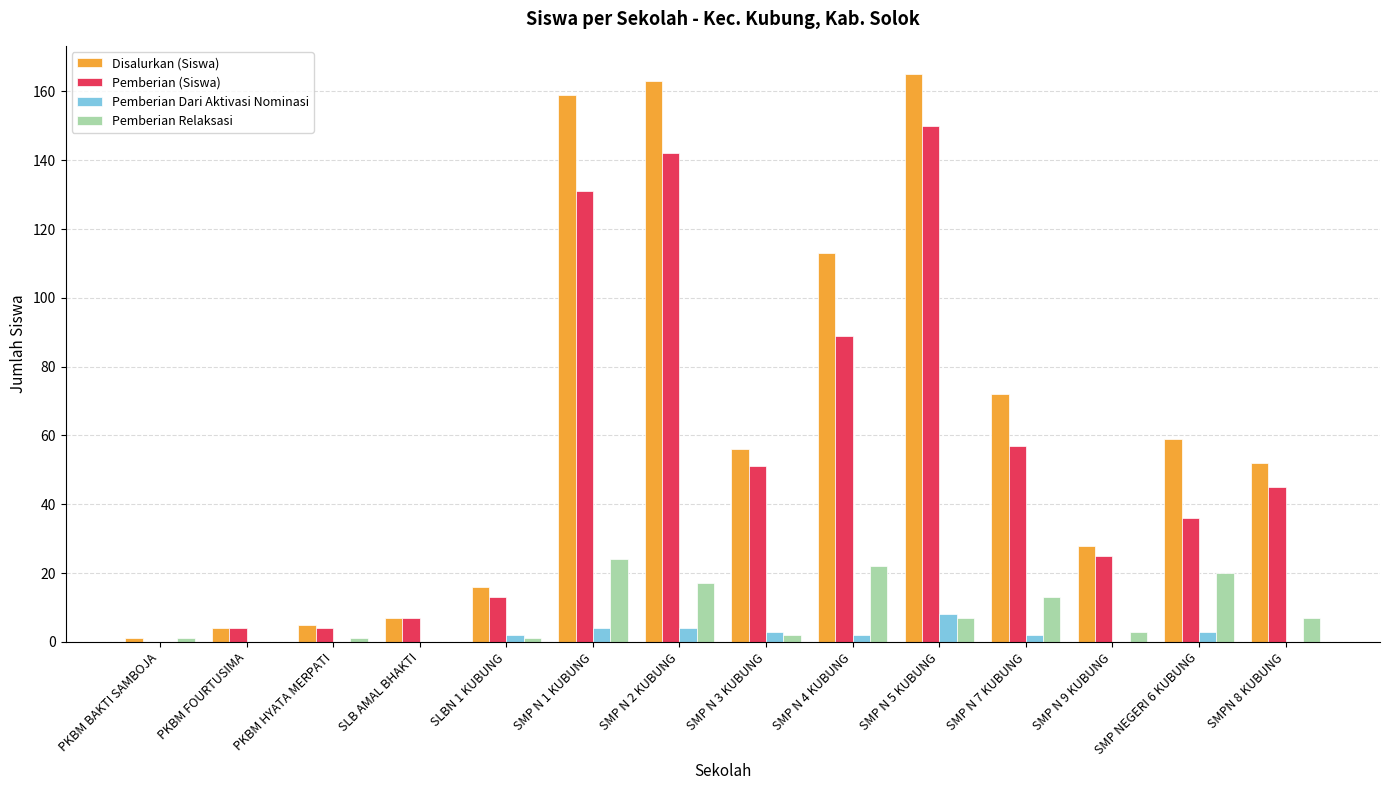

How many series are shown in this chart?

4